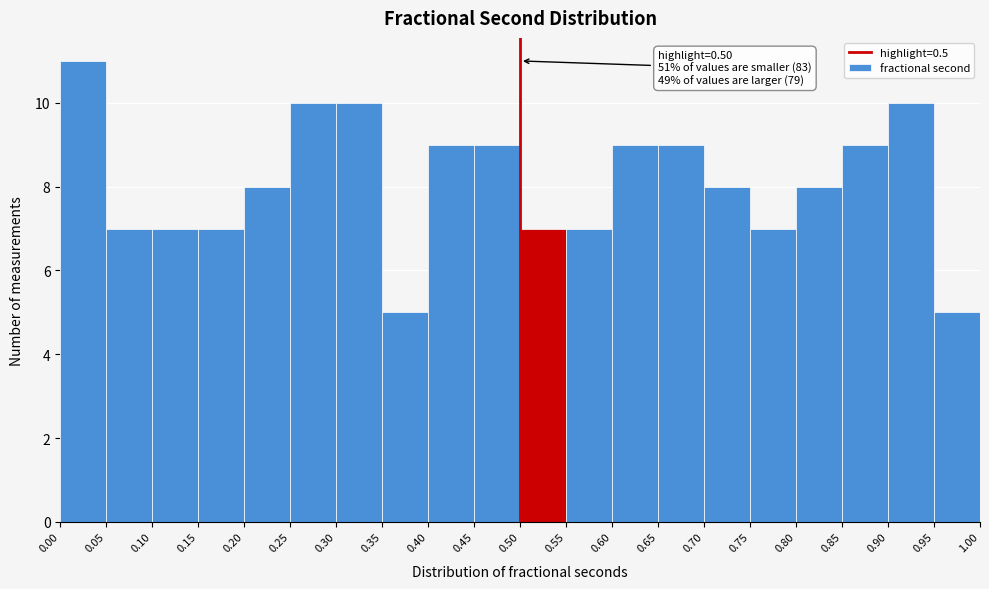

Which range on the x-axis has the tallest bar?

0.00 to 0.05